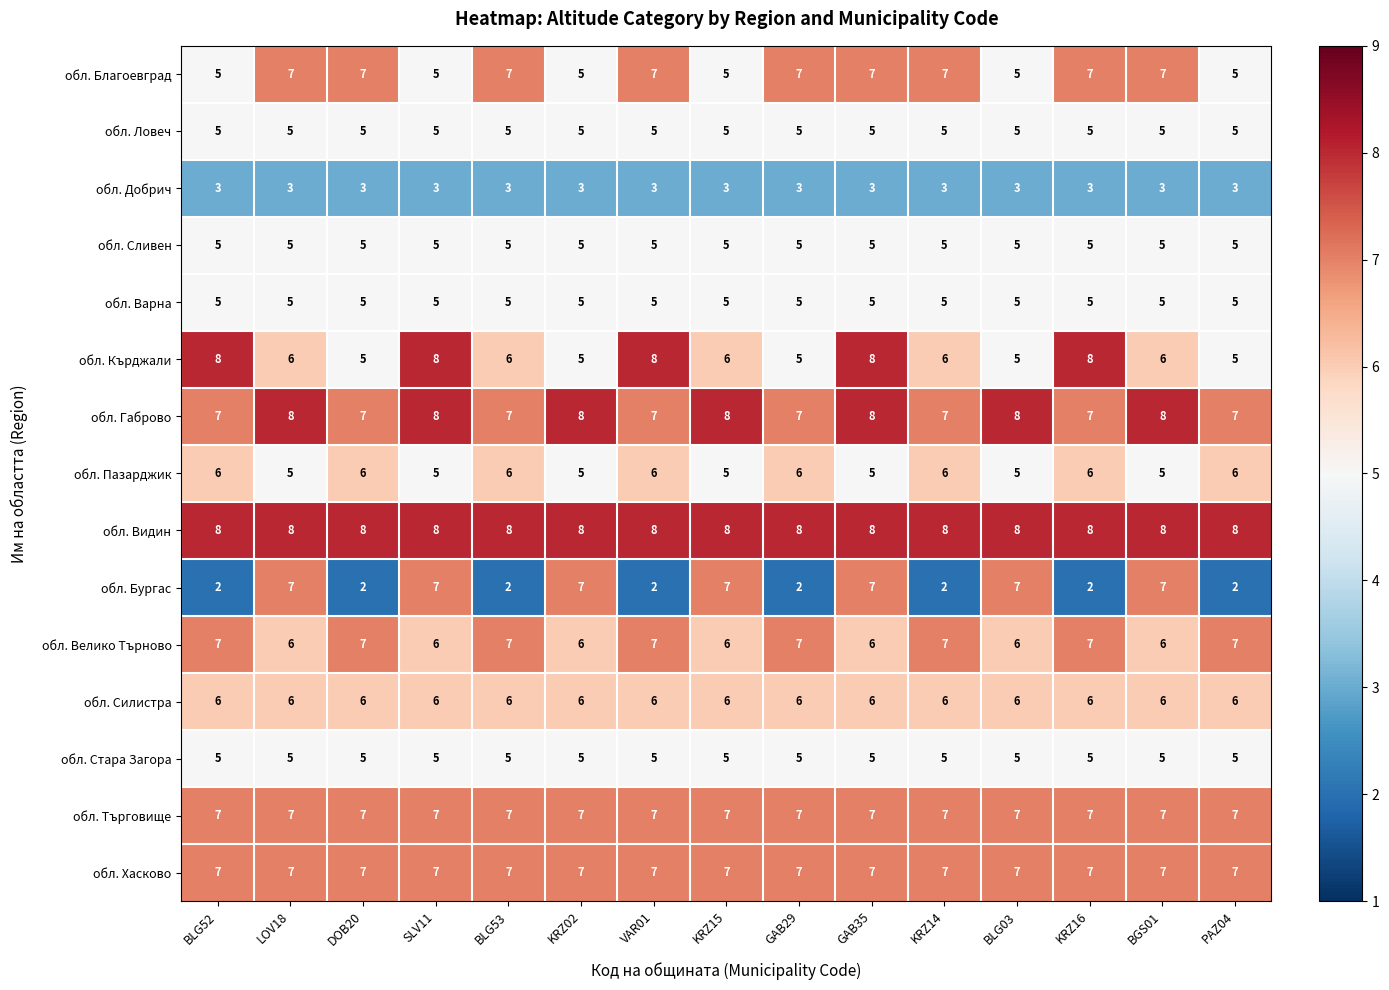

Between KRZ15 and BGS01, which series saw the biggest shift?

обл. Благоевград